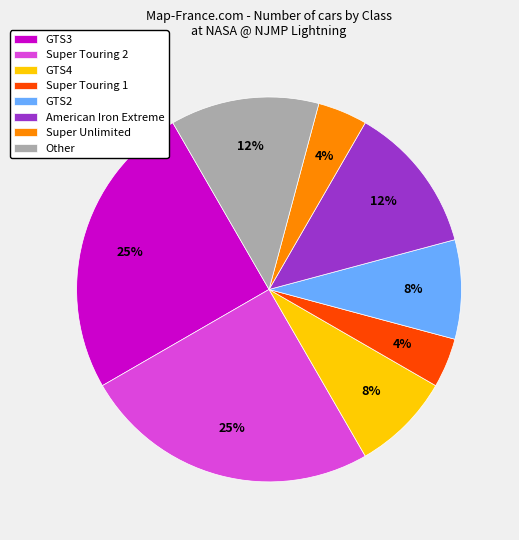

To the nearest percent, what portion does GTS2 represent?

8%